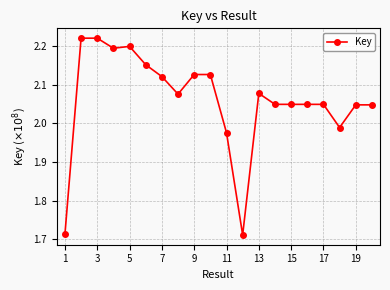

What is the difference between the second highest and second lowest values?

0.5